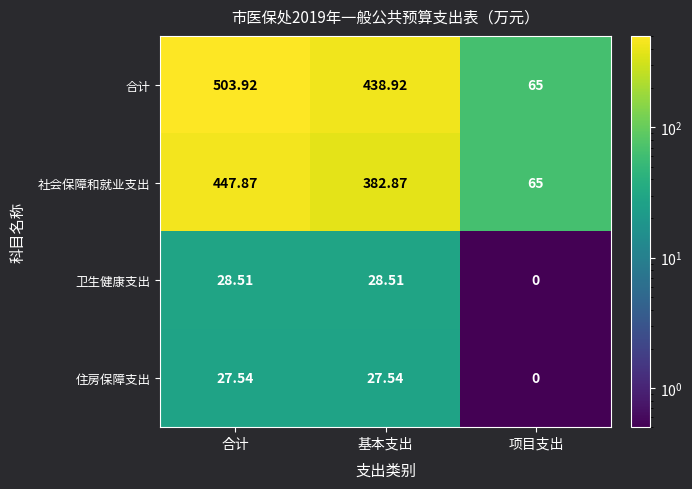

At which label does 住房保障支出 reach its minimum?

项目支出